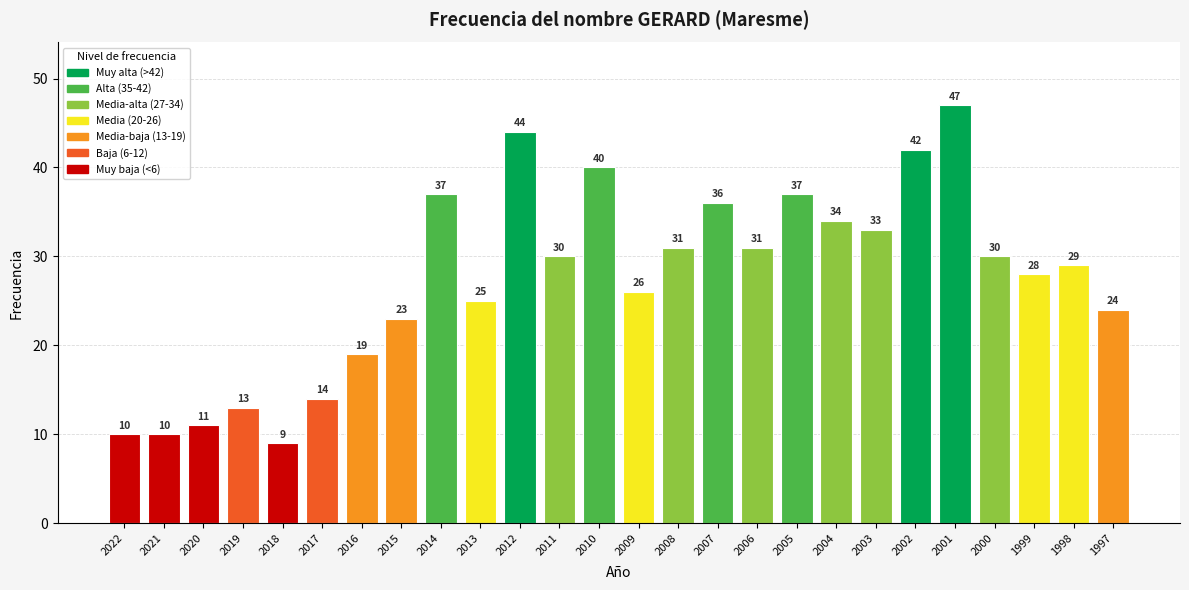

Which category has the lowest value across all series?

2018